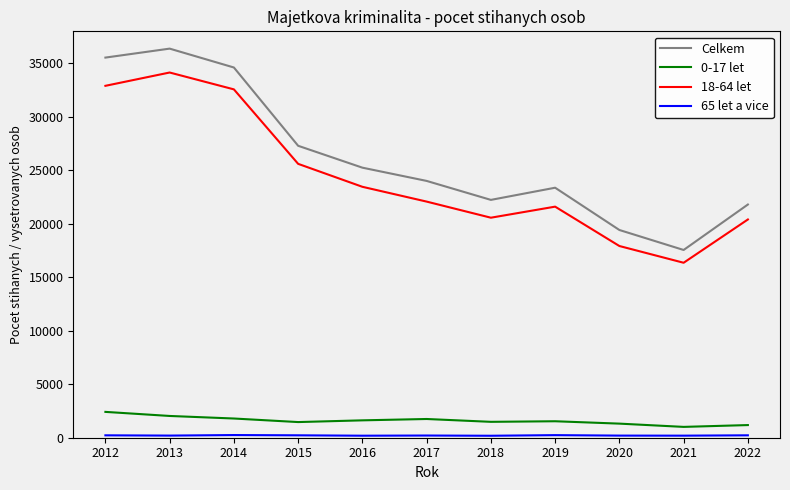

What is the difference between the highest and lowest values at 2021?

17362